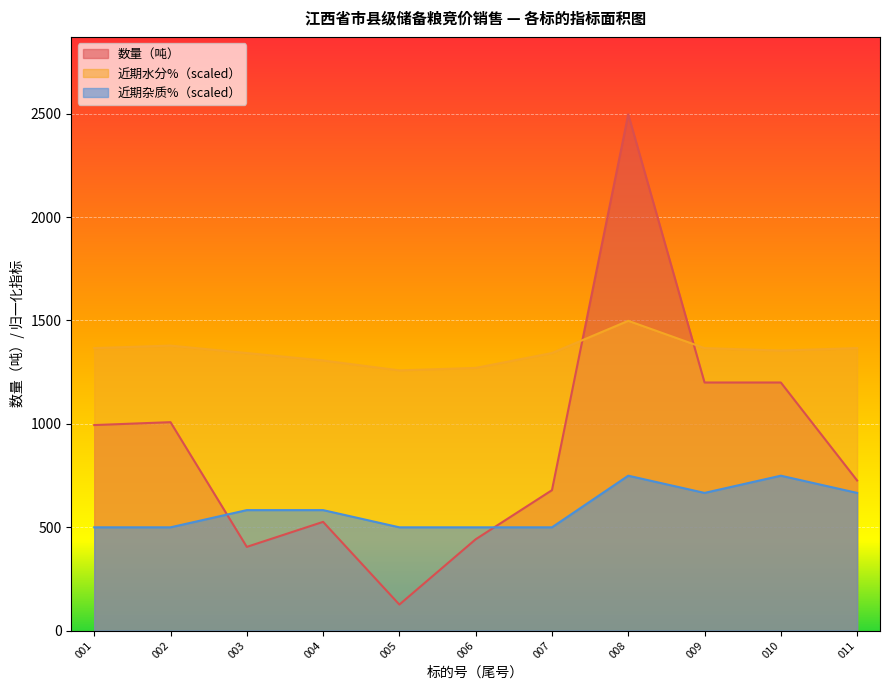

Reading left to right, transcribe all the data shown in this chart.

数量（吨）: 994.1	1008.1	404.8	525.9	125.7	441.6	679.2	2497.2	1200.0	1200.0	726.0
近期水分%: 1366.5	1378.5	1342.5	1306.6	1258.6	1270.6	1342.5	1498.3	1366.5	1354.5	1366.5
近期杂质%: 499.4	499.4	582.7	582.7	499.4	499.4	499.4	749.2	665.9	749.2	665.9